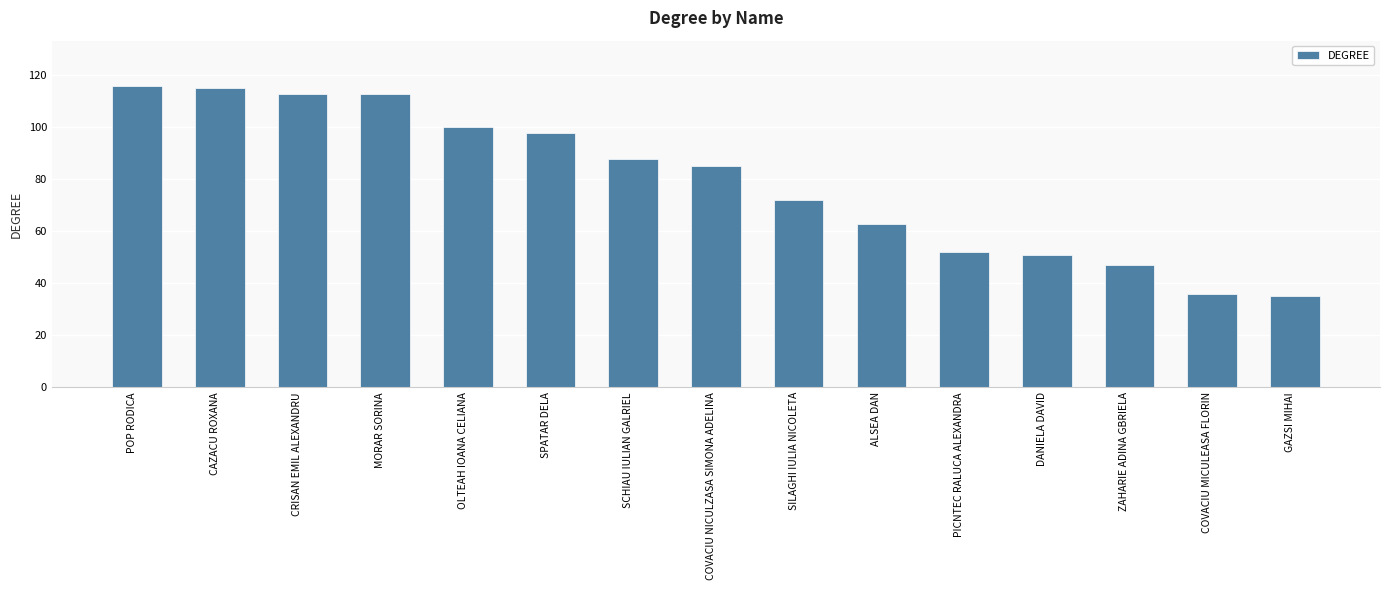

At which label is the value closest to 75?

SILAGHI IULIA NICOLETA